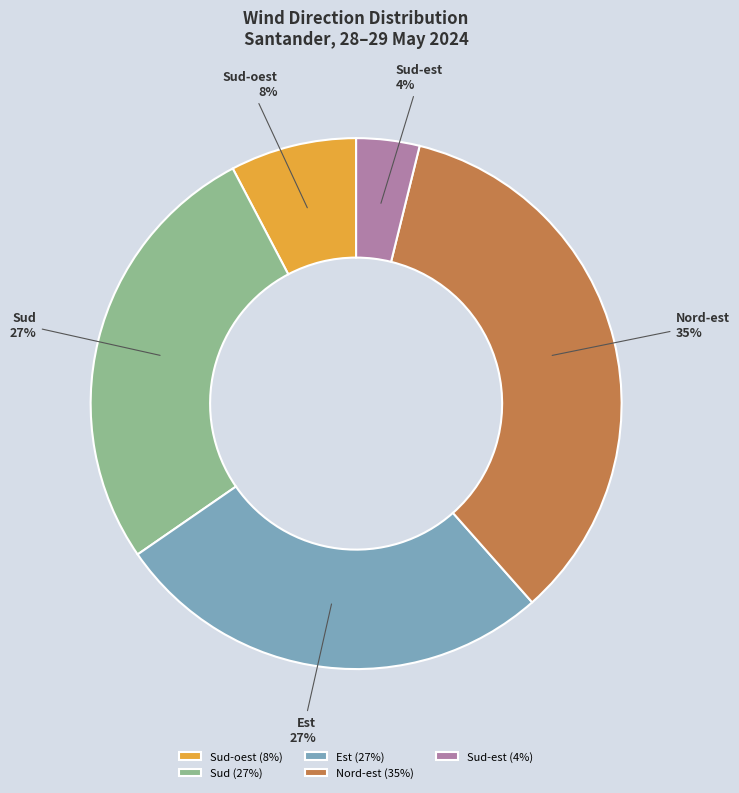

Which has a higher value, Sud-est or Sud?

Sud